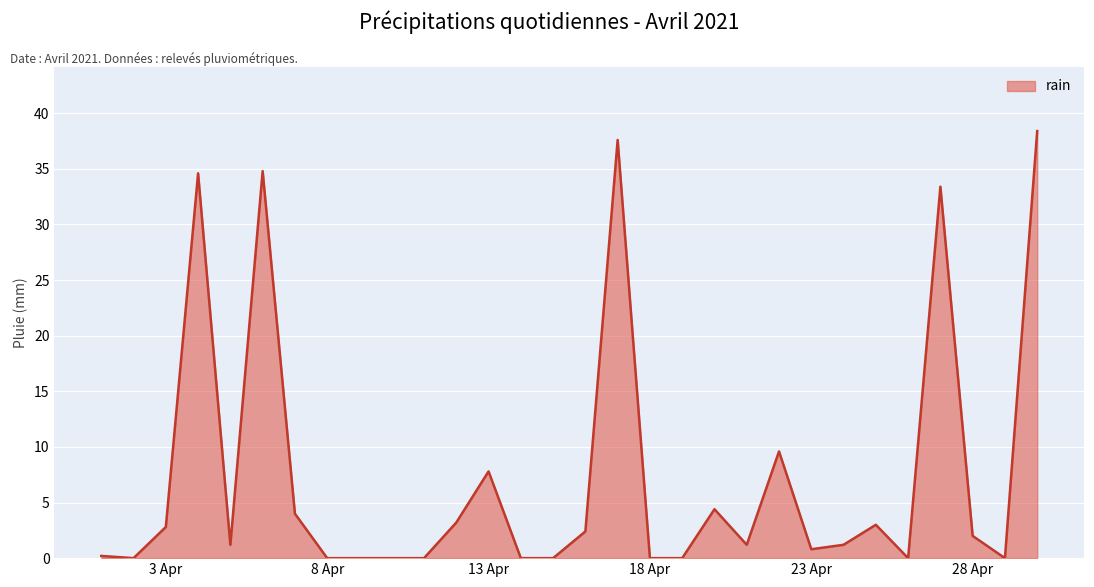

Reading left to right, extract all data points from this chart.

0.2	0.0	2.8	34.6	1.2	34.8	4.0	0.0	0.0	0.0	0.0	3.2	7.8	0.0	0.0	2.4	37.6	0.0	0.0	4.4	1.2	9.6	0.8	1.2	3.0	0.0	33.4	2.0	0.0	38.4